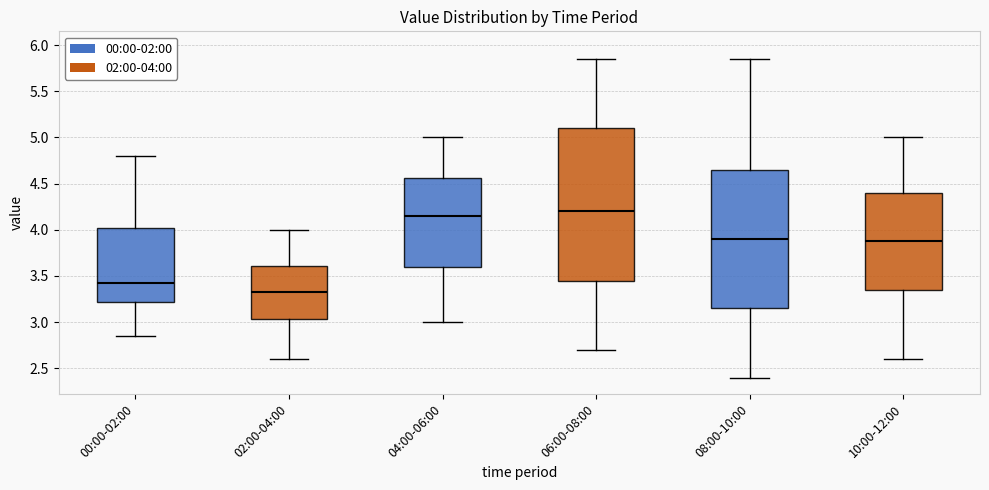

Comparing the boxes themselves (not the whiskers), which one is the tallest?

06:00-08:00